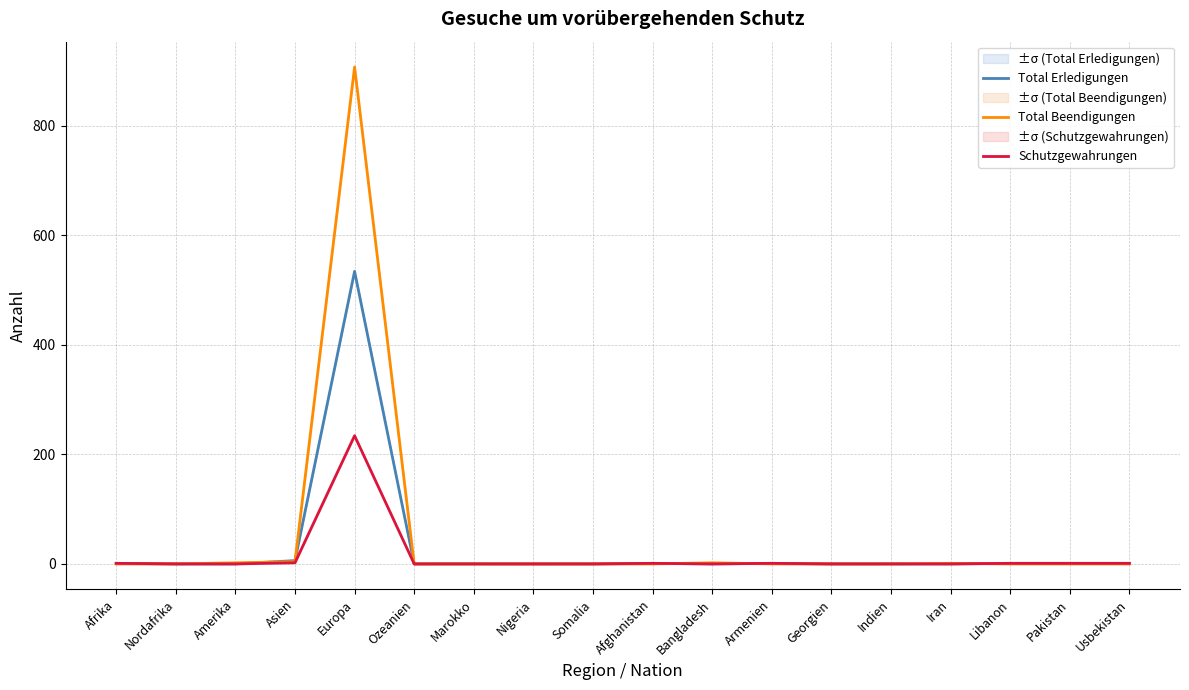

What is the highest value of the Total Beendigungen series?

907